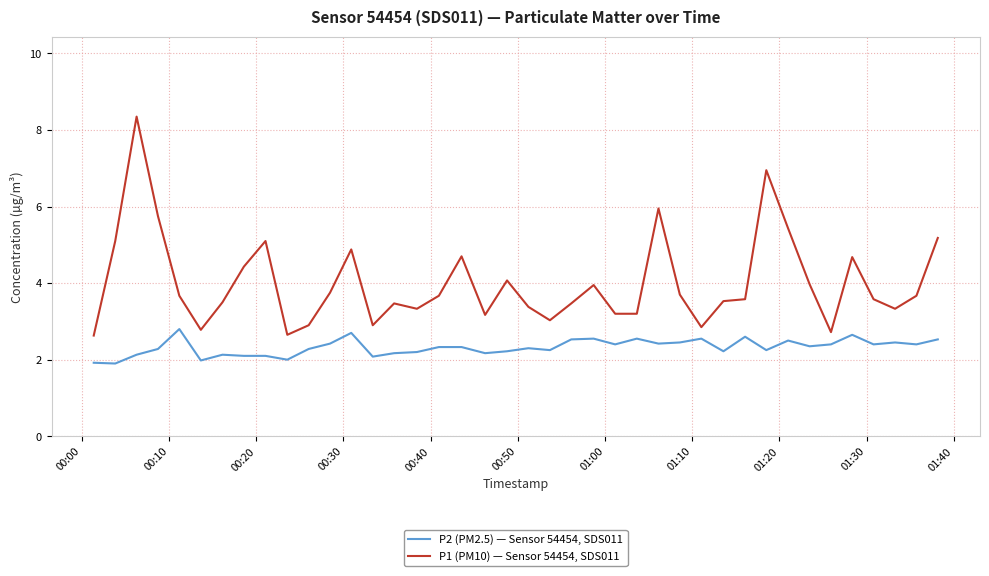

List the series in order of their peak value, lowest first.

P2 (PM2.5) — Sensor 54454, SDS011, P1 (PM10) — Sensor 54454, SDS011